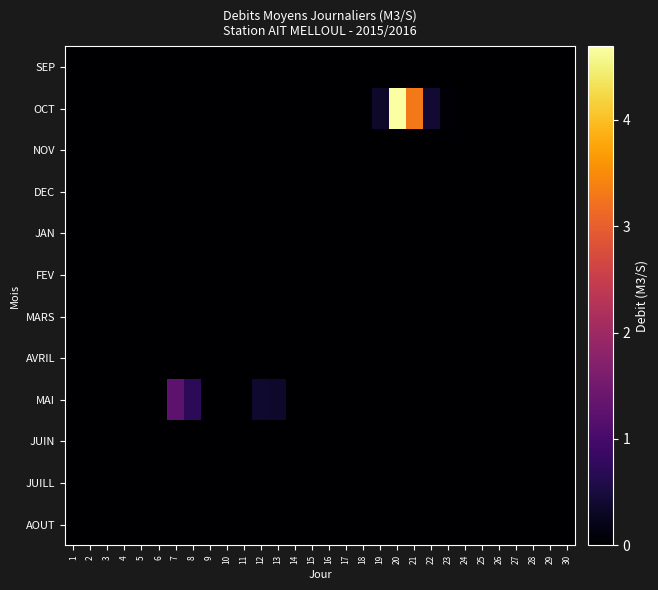

What is the greatest value displayed?

4.7